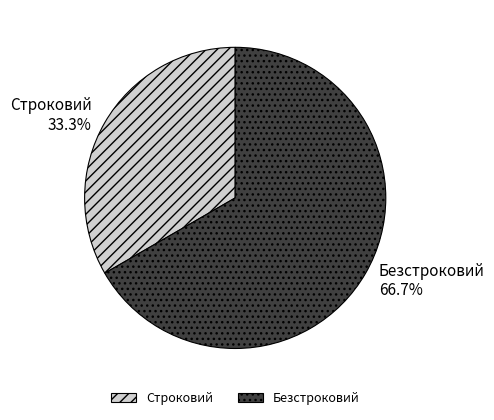

What portion of the pie excludes Строковий?

66.7%